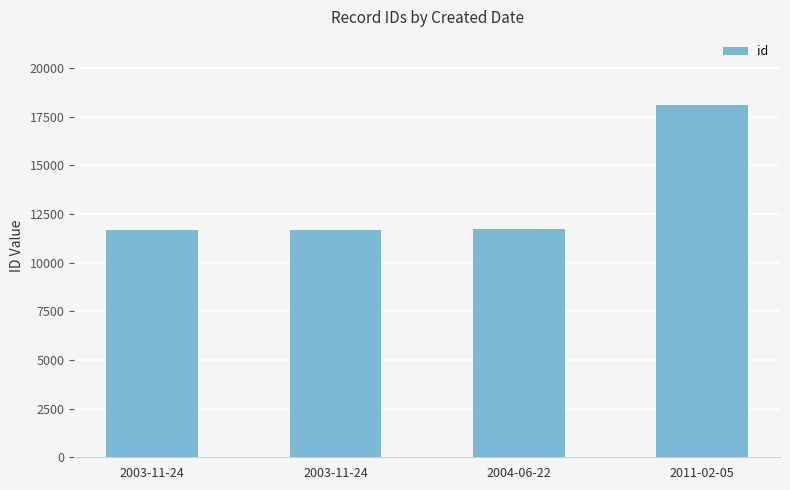

The value at 2011-02-05 is 18113. True or false?

True